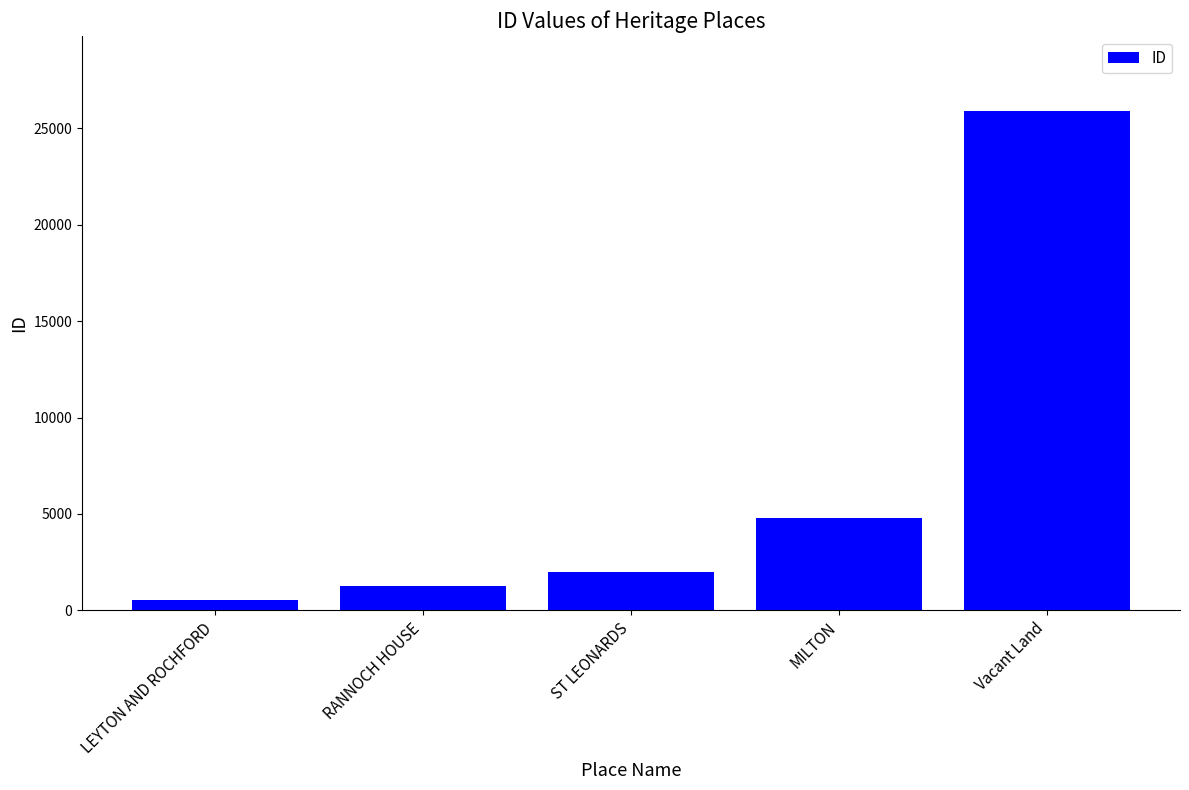

Are the bars grouped side by side (vs. stacked)?

No